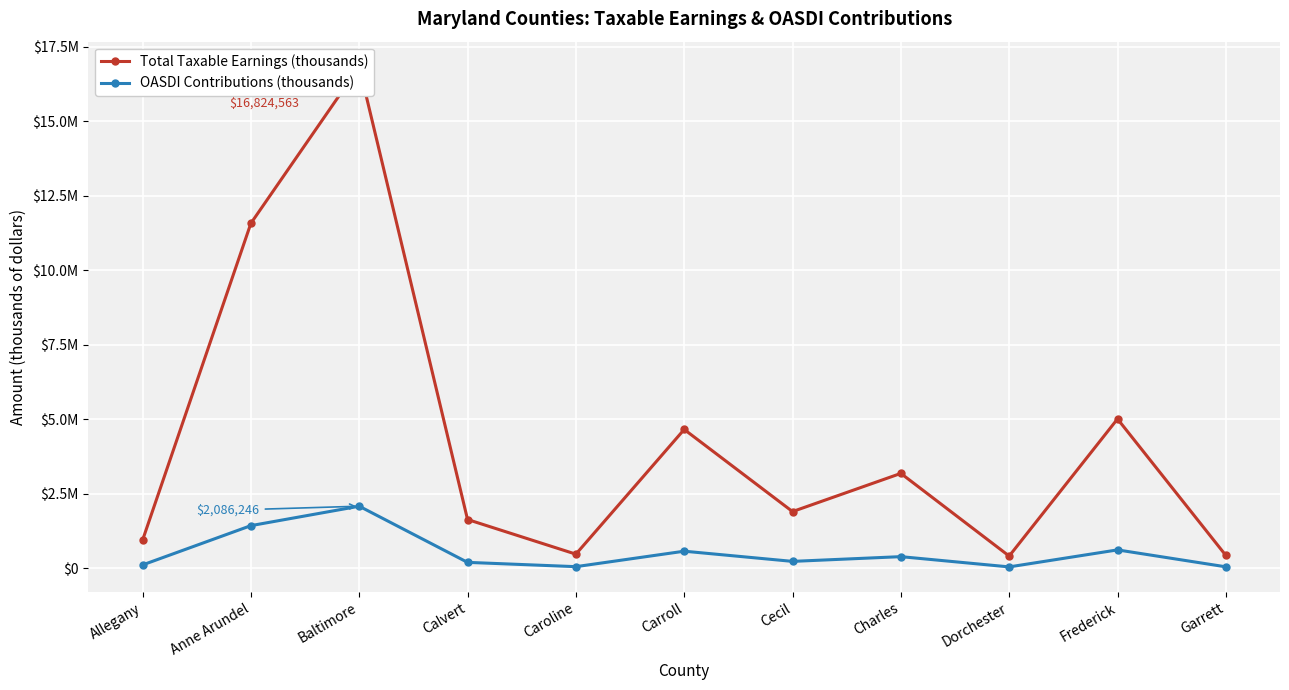

Where is OASDI Contributions (thousands) nearest to the value 1068830?

Anne Arundel